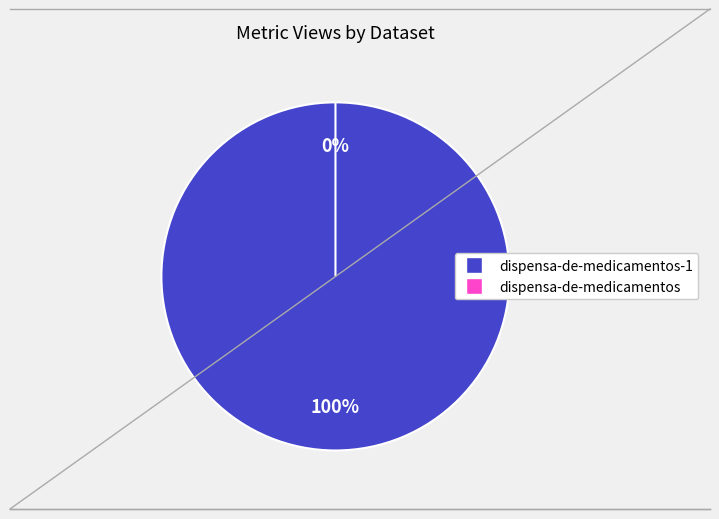

Is there a majority slice in this chart?

Yes